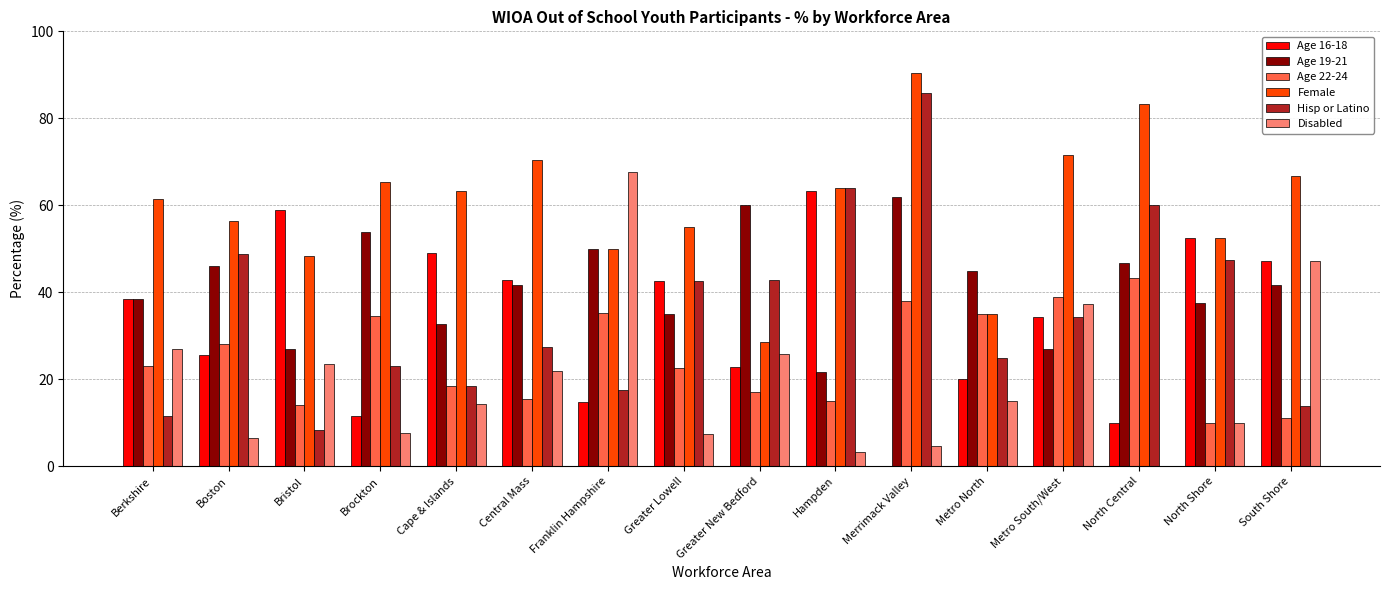

What is the sum of the Age 16-18 values at Hampden and Merrimack Valley?

63.3